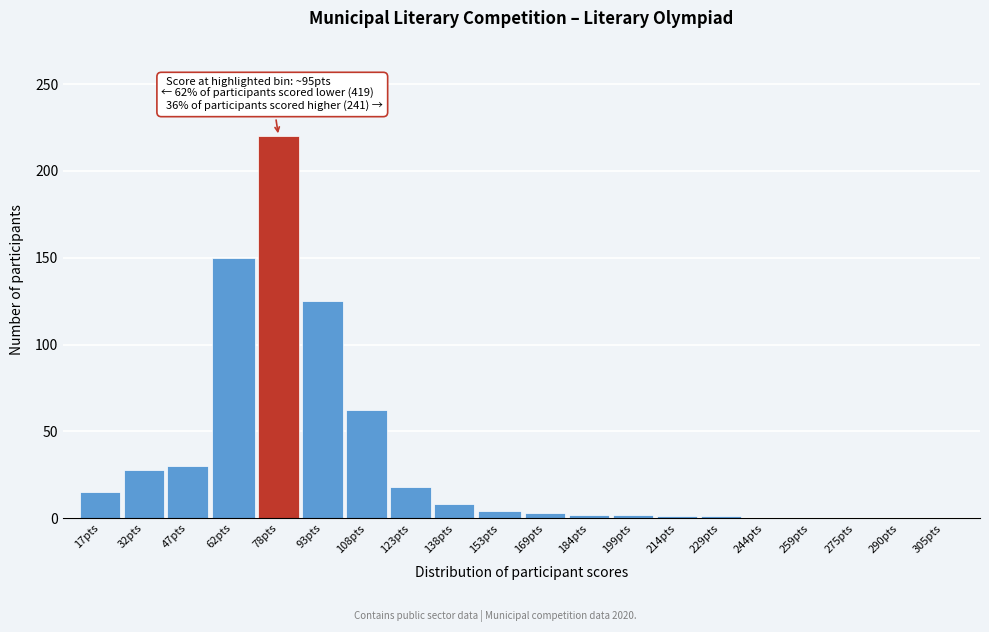

What is the change in value from 62pts to 259pts?

-150